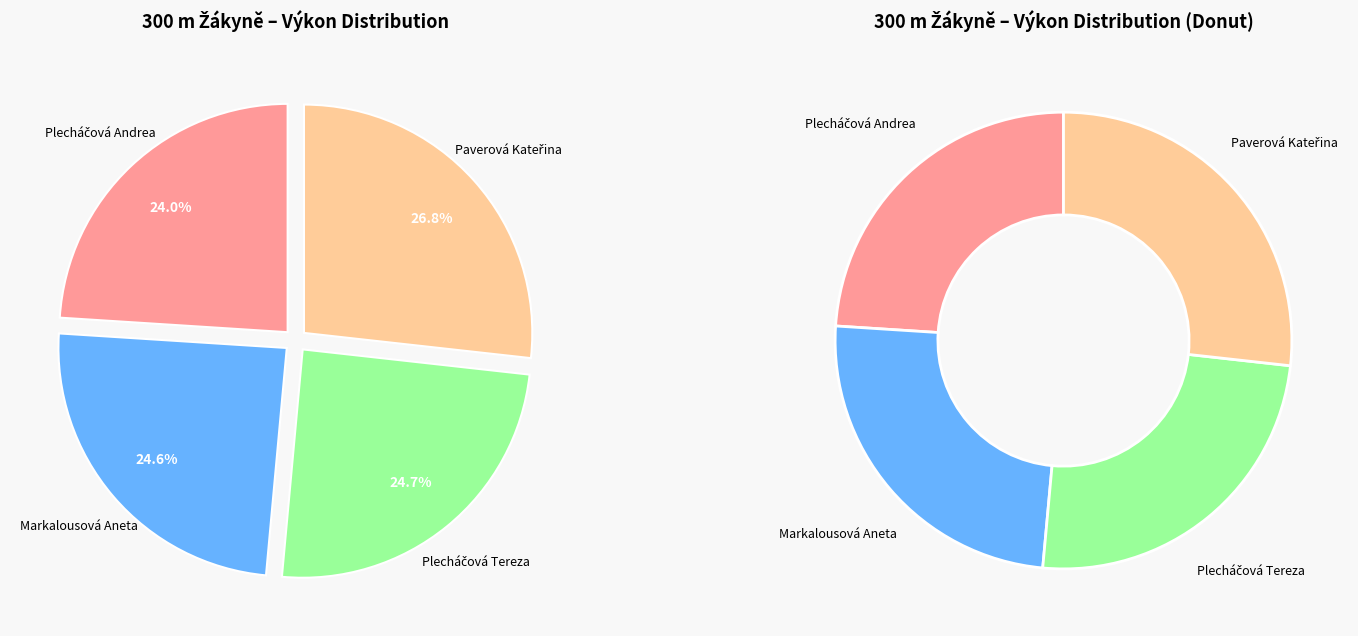

What is the smallest slice in the pie chart?

Plecháčová Andrea